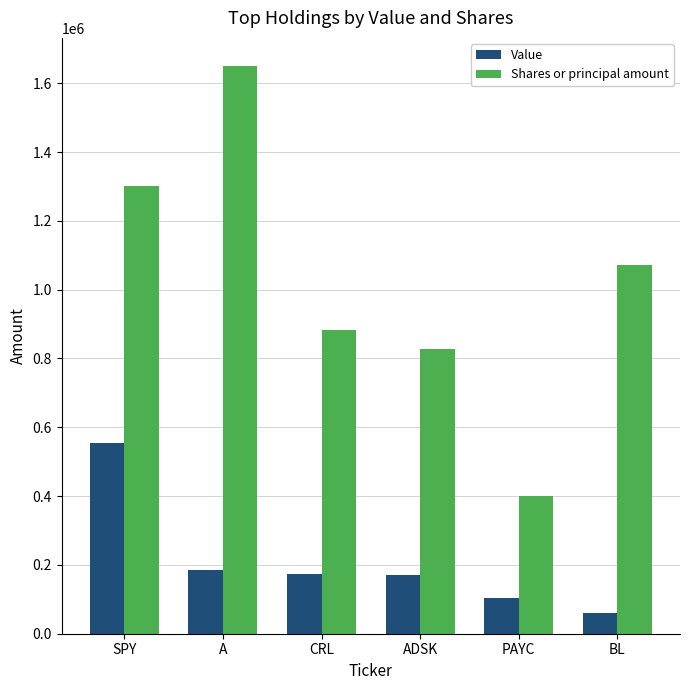

Is the value of Shares or principal amount at SPY greater than the value of Value at A?

Yes